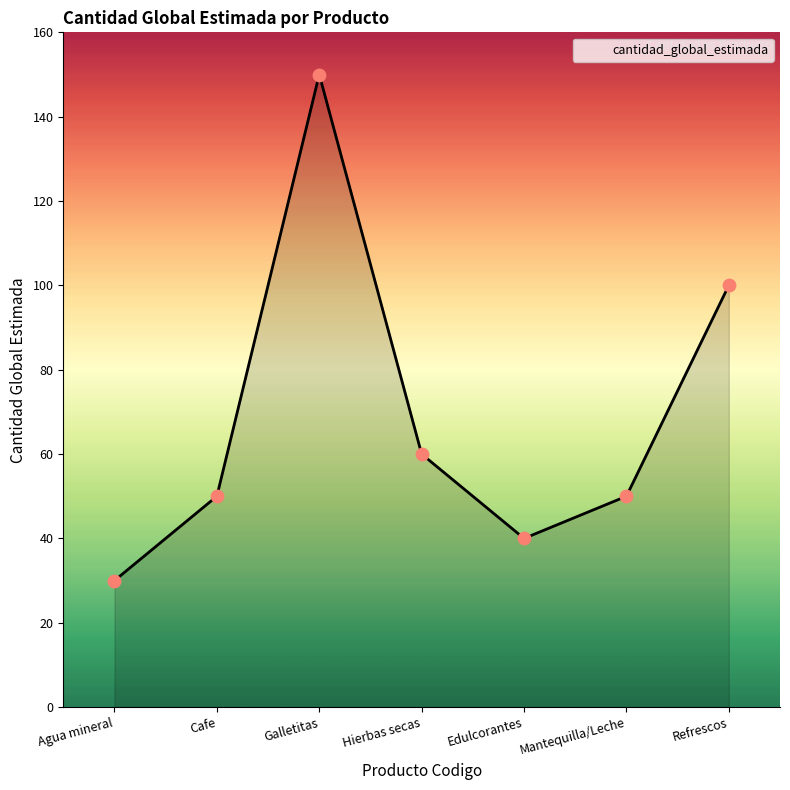

Which has a higher value, Hierbas secas or Cafe?

Hierbas secas